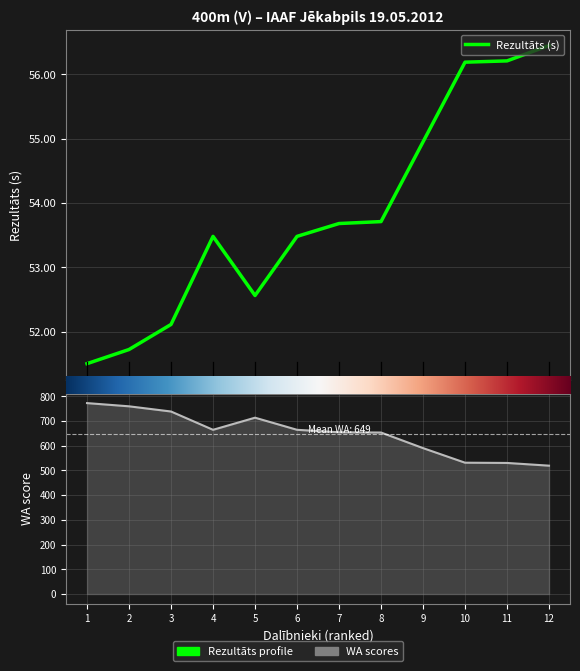

Which series has the largest range (max minus min)?

WA